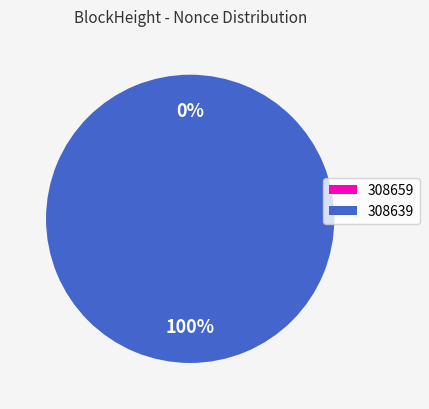

Does 308639 account for over 50% of the chart?

Yes